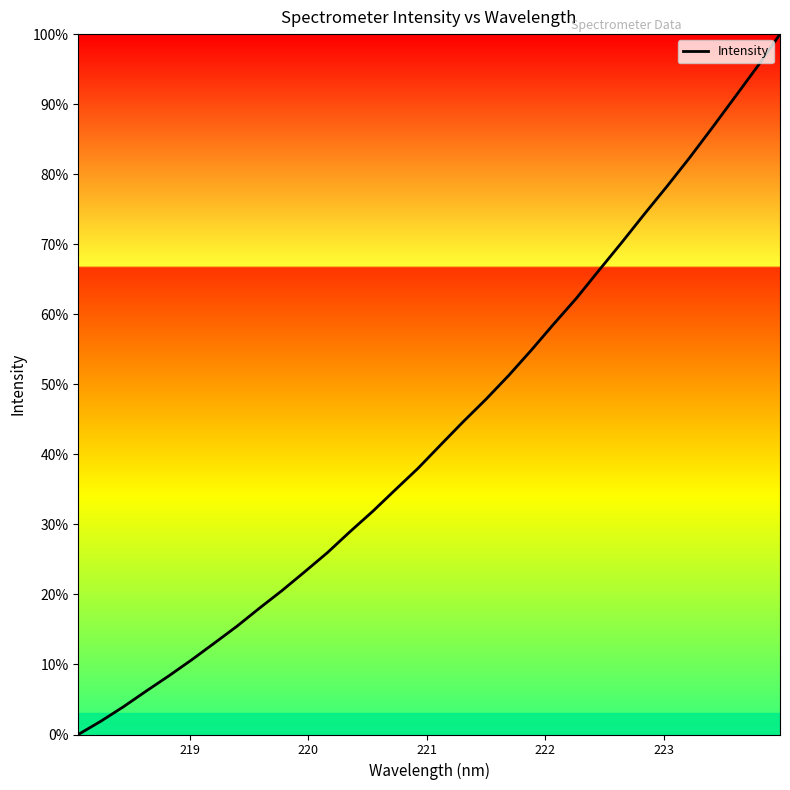

What is the maximum value shown in the chart?

100.0